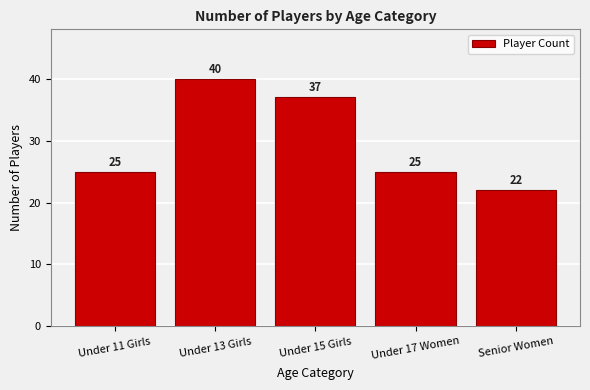

Reading left to right, extract all data points from this chart.

Under 11 Girls=25	Under 13 Girls=40	Under 15 Girls=37	Under 17 Women=25	Senior Women=22